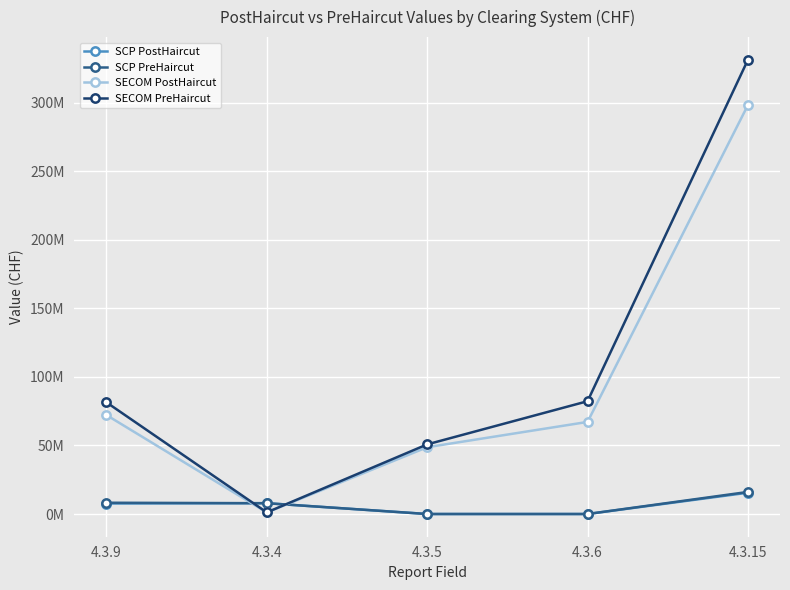

Between 4.3.4 and 4.3.15, which series saw the biggest shift?

SECOM PreHaircut